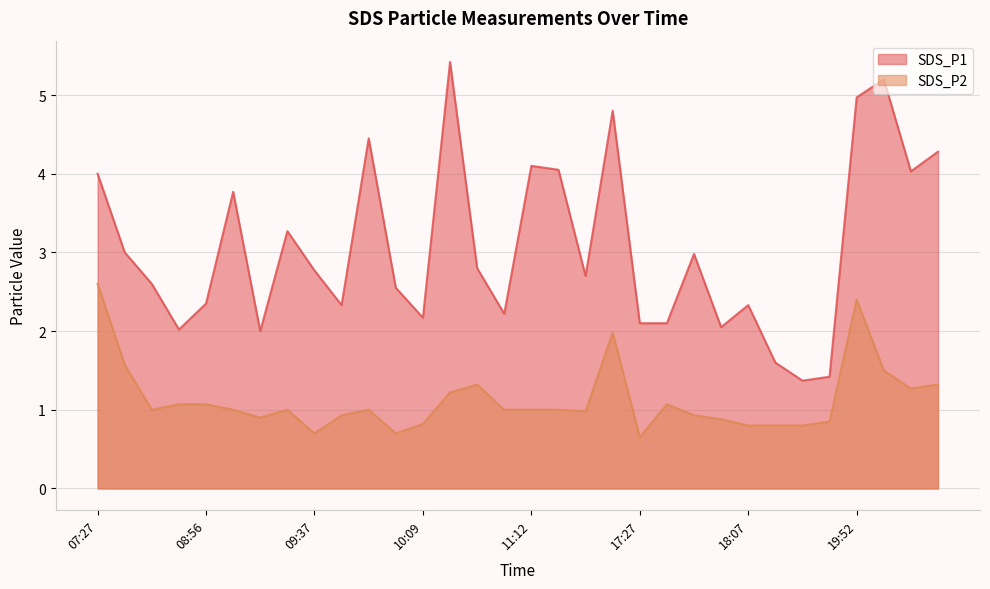

How many interior local peaks does the SDS_P2 series have?

6